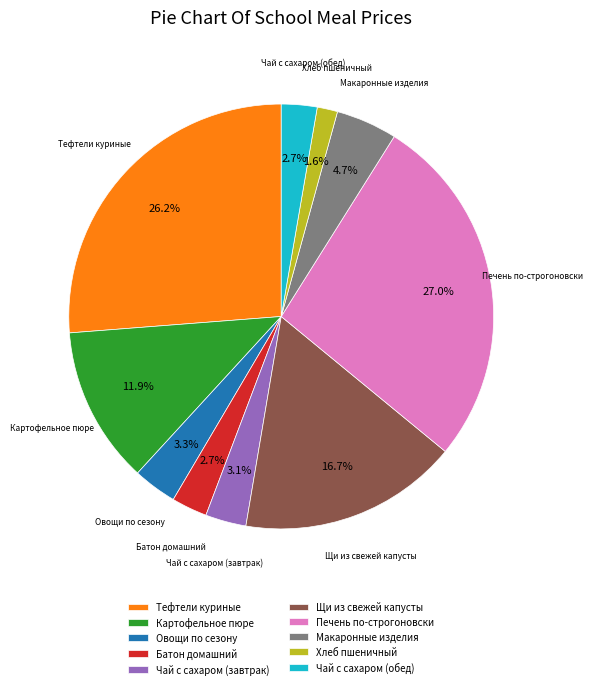

Which category has the biggest portion of the pie?

Печень по-строгоновски